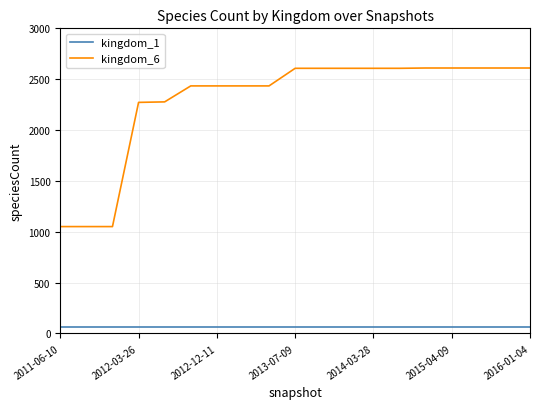

True or false: kingdom_1 and kingdom_6 intersect in this chart.

False